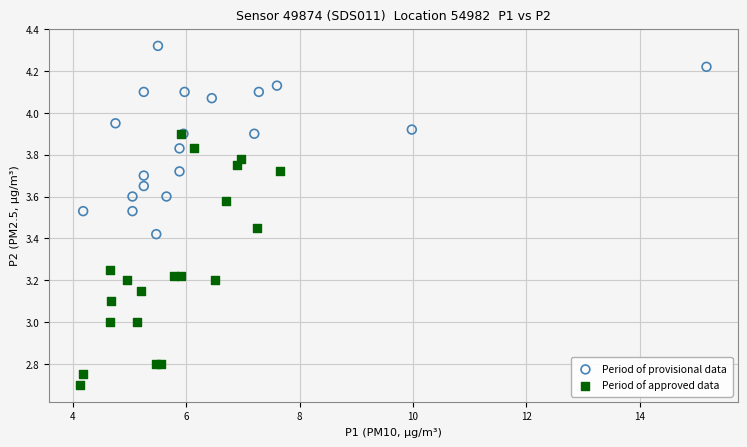

Which series reaches the minimum Y coordinate?

Period of approved data